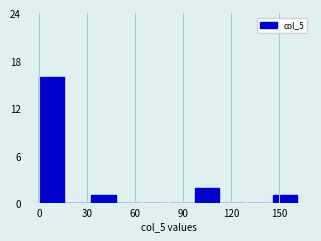

Around what value on the x-axis is the tallest bar? Give the approximate position of its centre, as read against the axis.

10